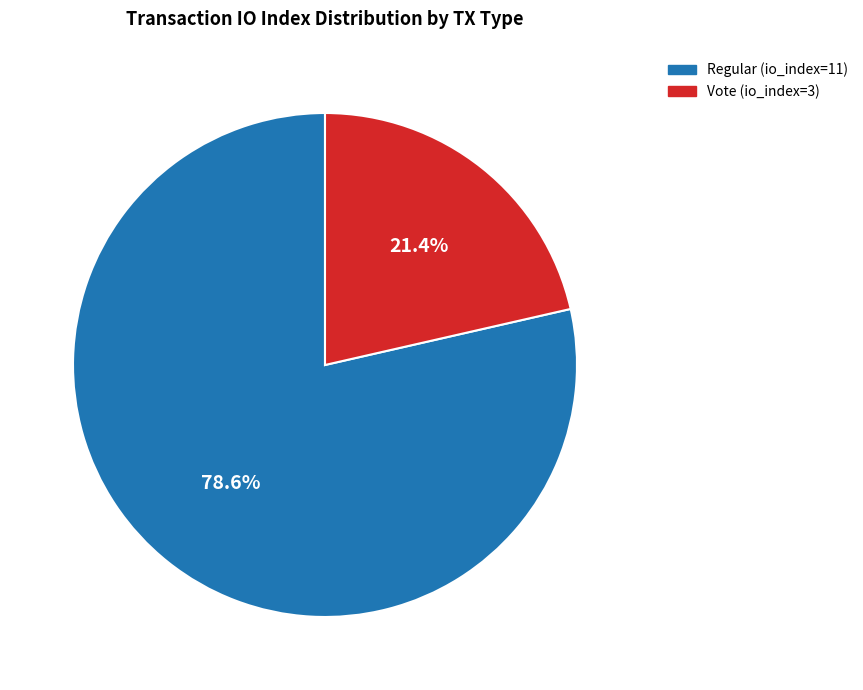

Approximately how many times larger is the value at Vote (io_index=3) compared to Regular (io_index=11)?

0.3